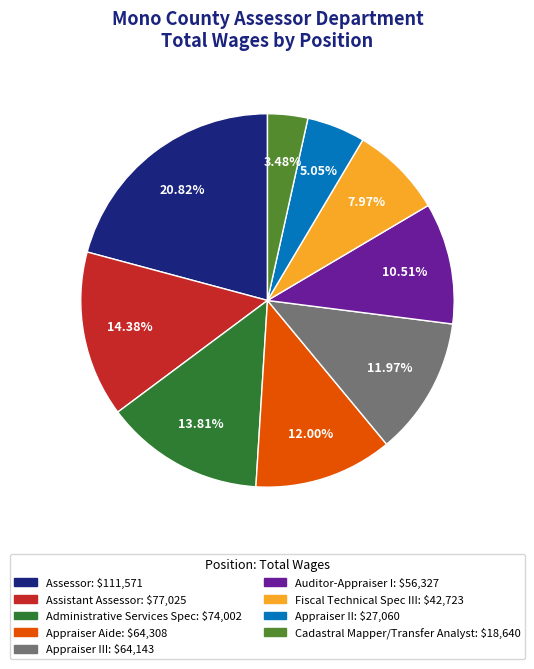

Is there a majority slice in this chart?

No